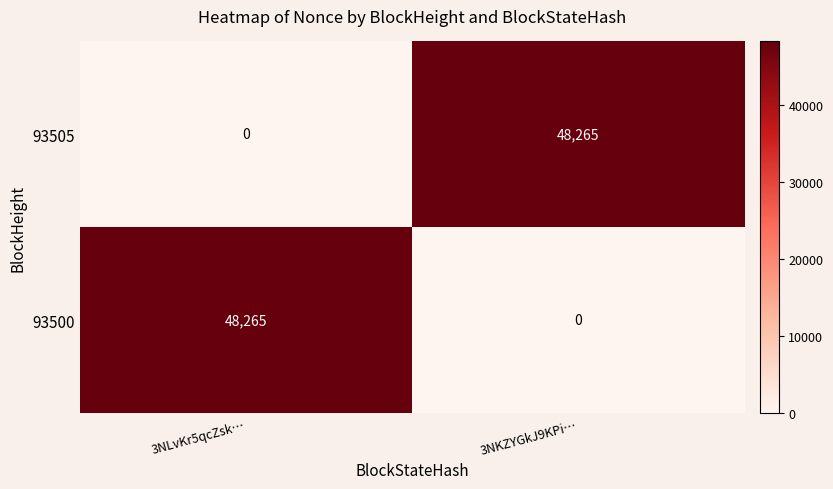

List the labels in order of 93500 value, largest first.

3NLvKr5qcZsk…, 3NKZYGkJ9KPi…